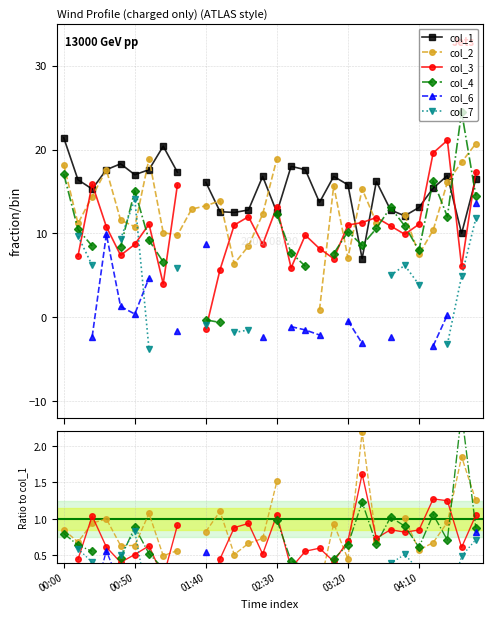

How many interior local peaks does the col_1 series have?

7